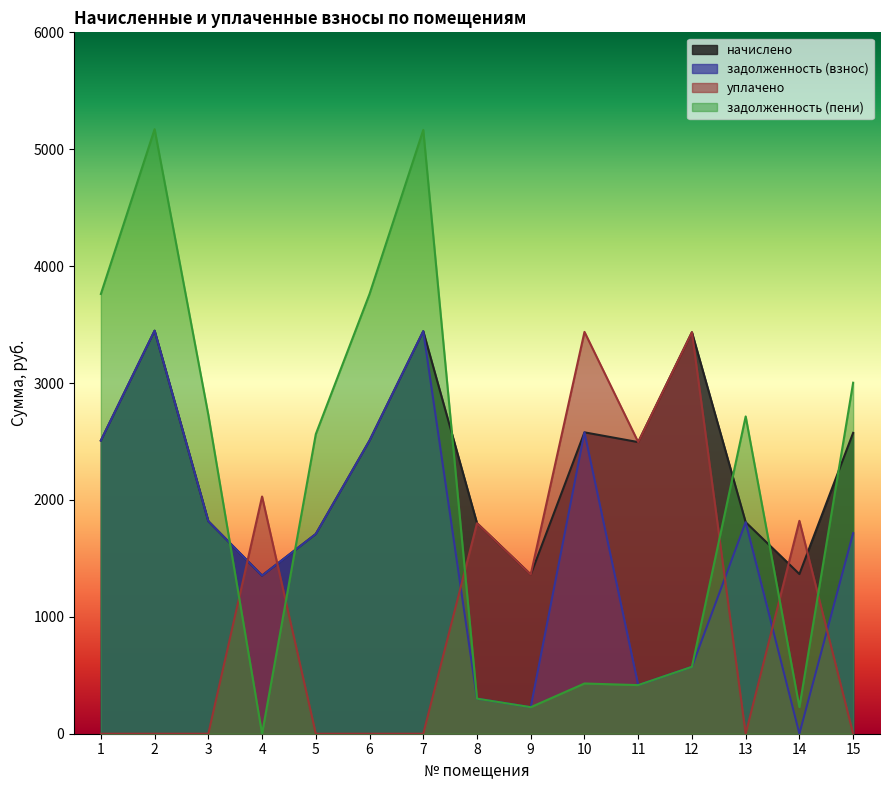

At 12, list the series in order from largest to smallest.

начислено, уплачено, задолженность (взнос), задолженность (пени)